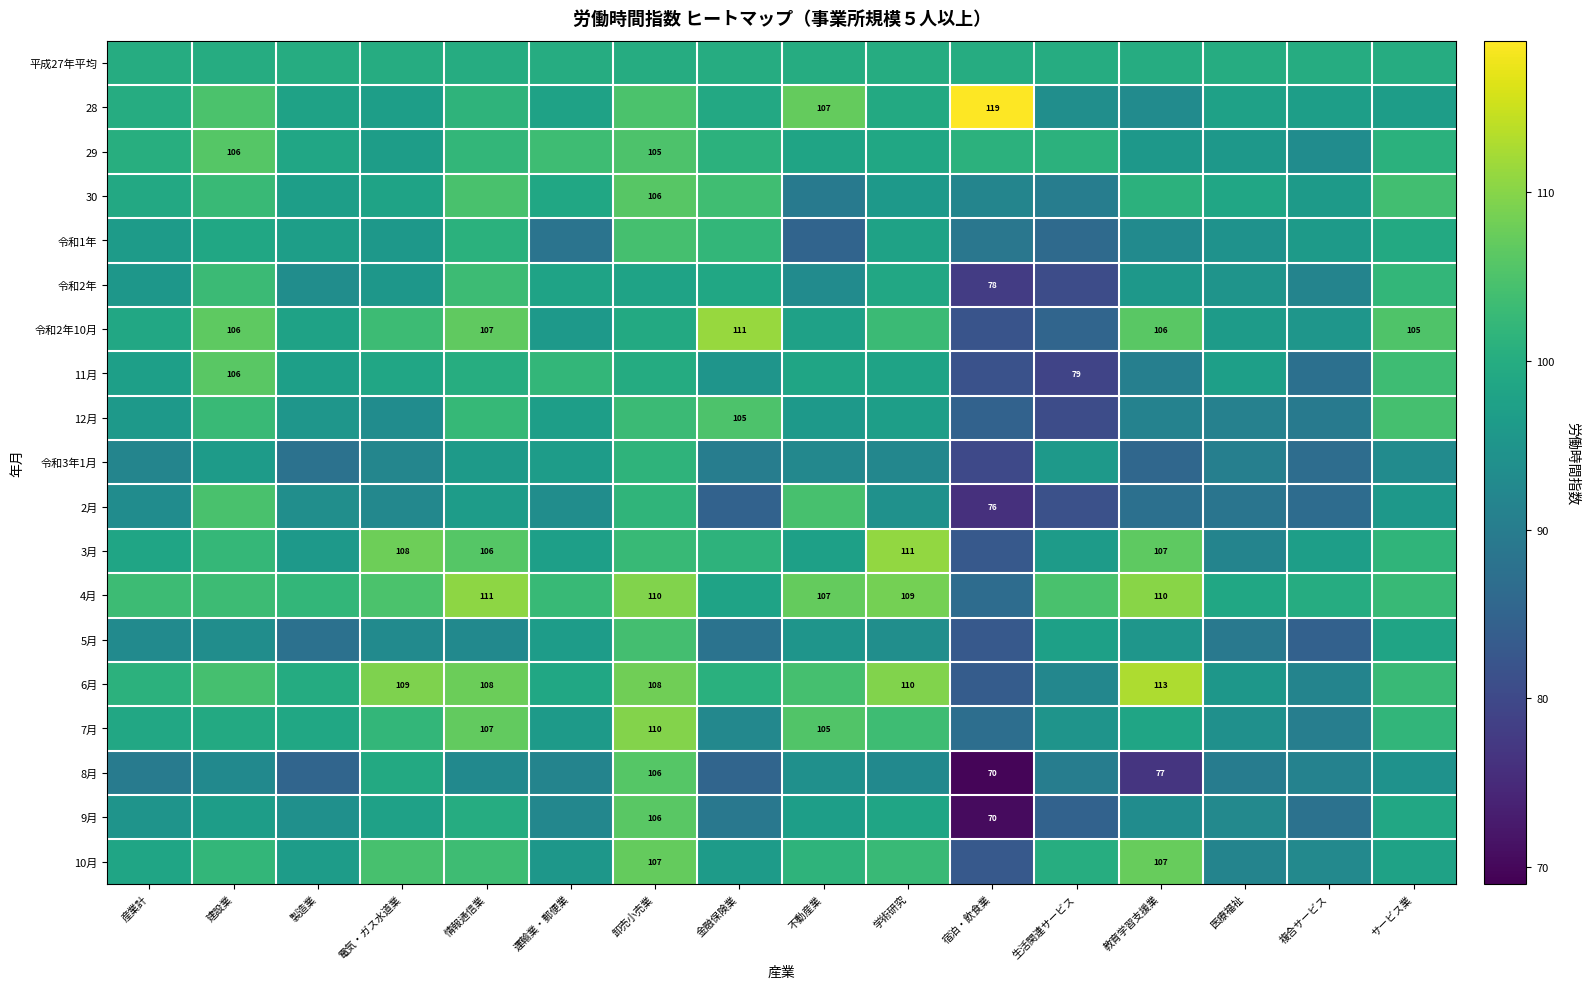

The 令和2年10月 series shows 111.0 at 金融保険業. True or false?

True